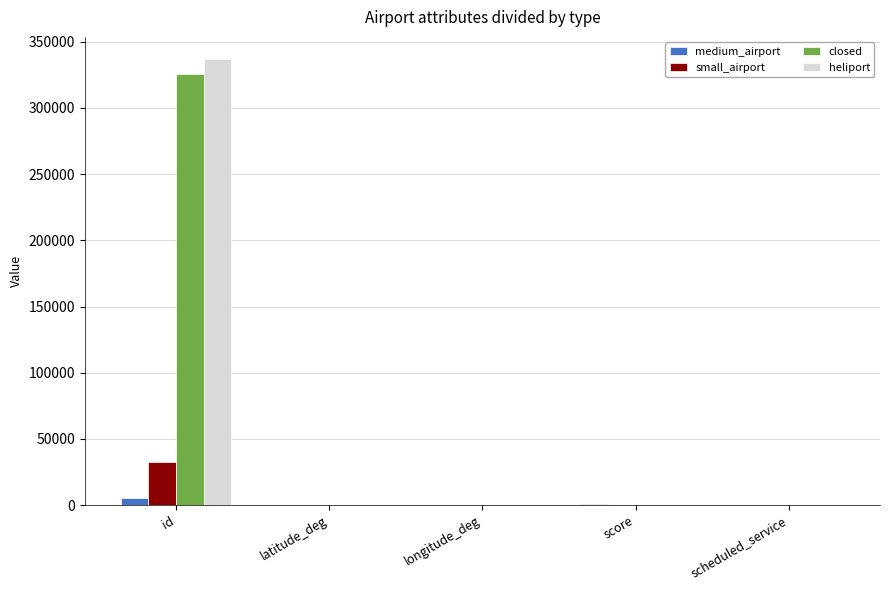

At which label does heliport reach its peak?

id